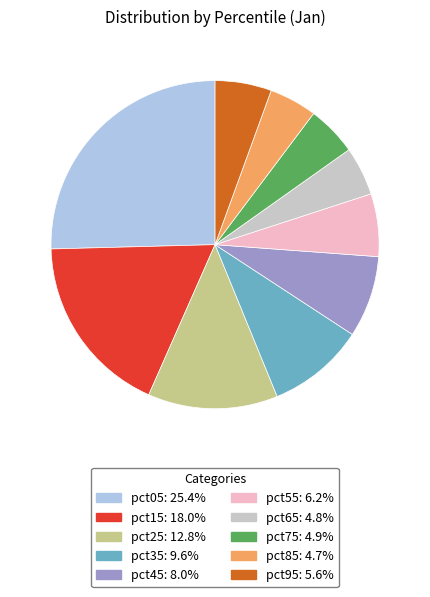

What is the largest slice in the pie chart?

pct05